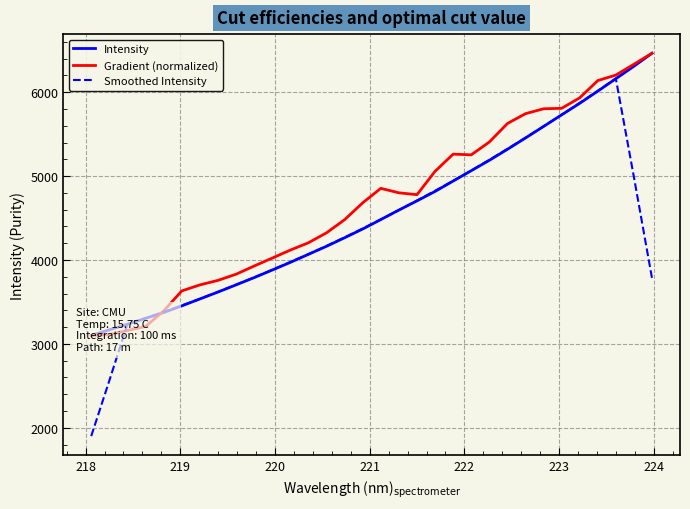

What is the difference between the maximum and minimum values in the Gradient (normalized) series?

3363.1